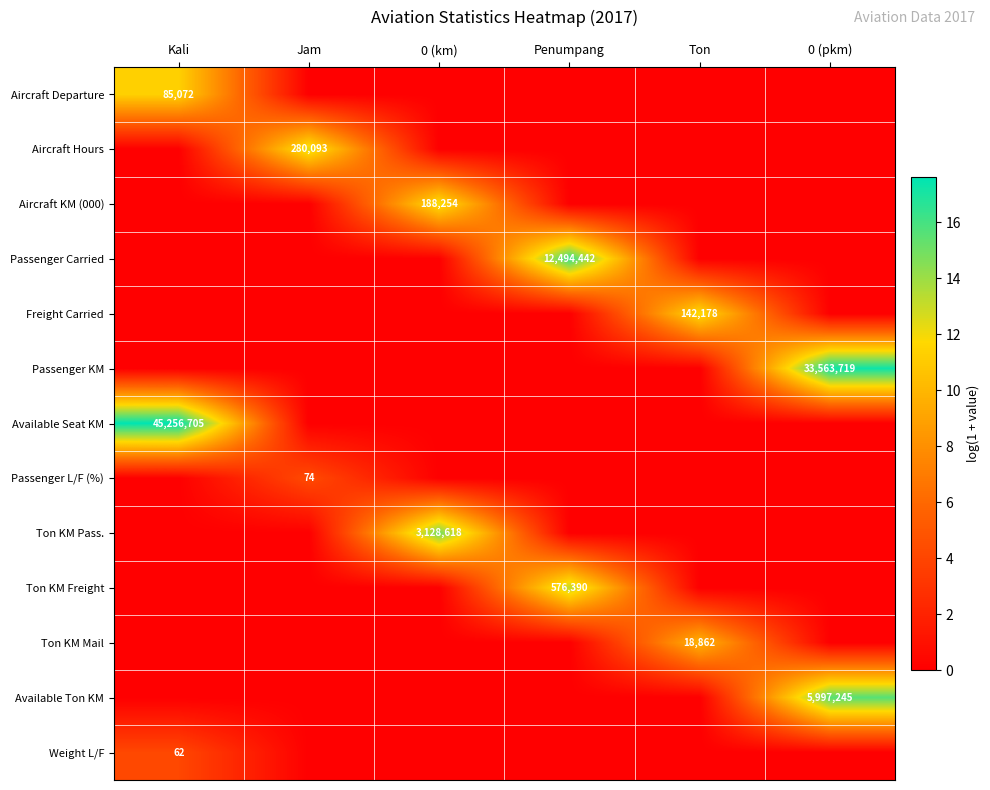

Which has a higher value, 0 (km) or Kali?

Kali